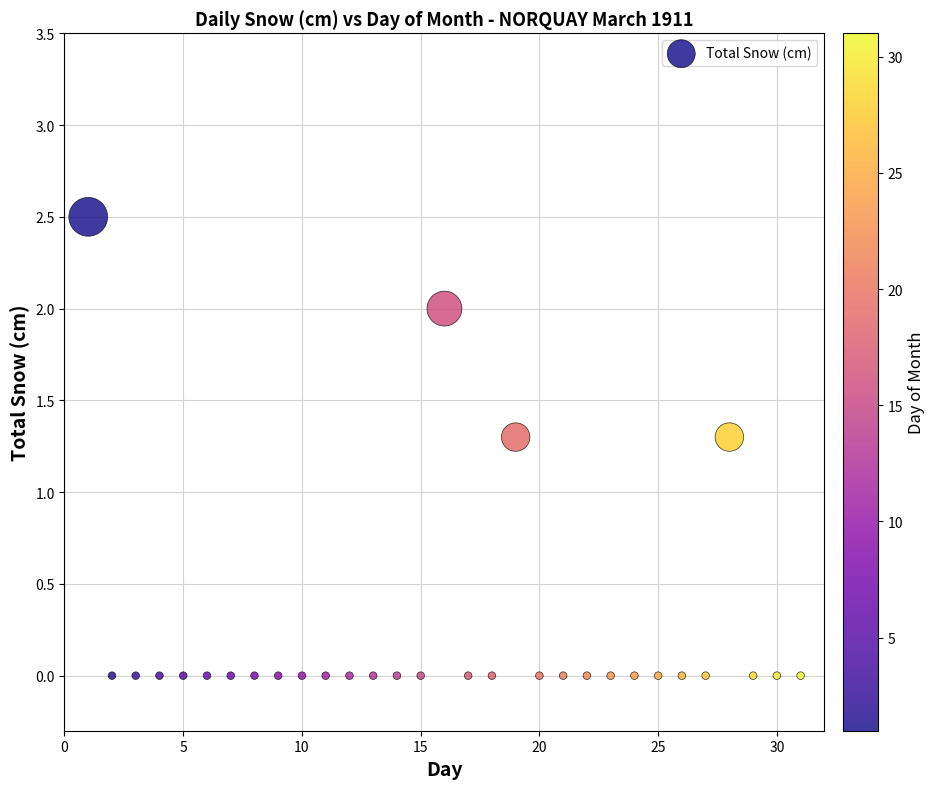

What is the range of X values (max minus min)?

30.0